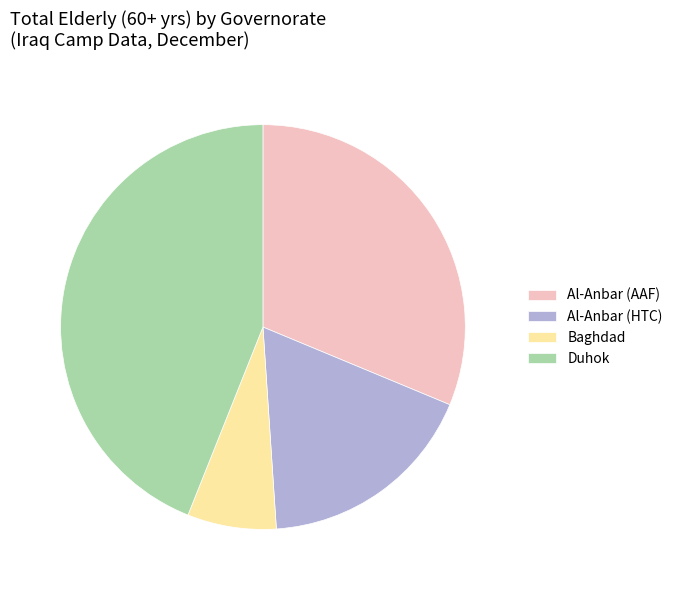

How many segments does this pie chart have?

4